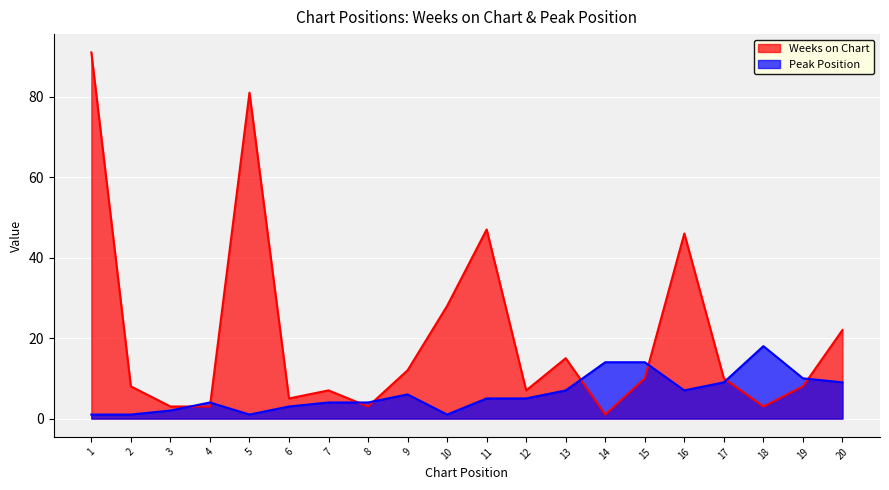

What is the total value across all series at 1?

92